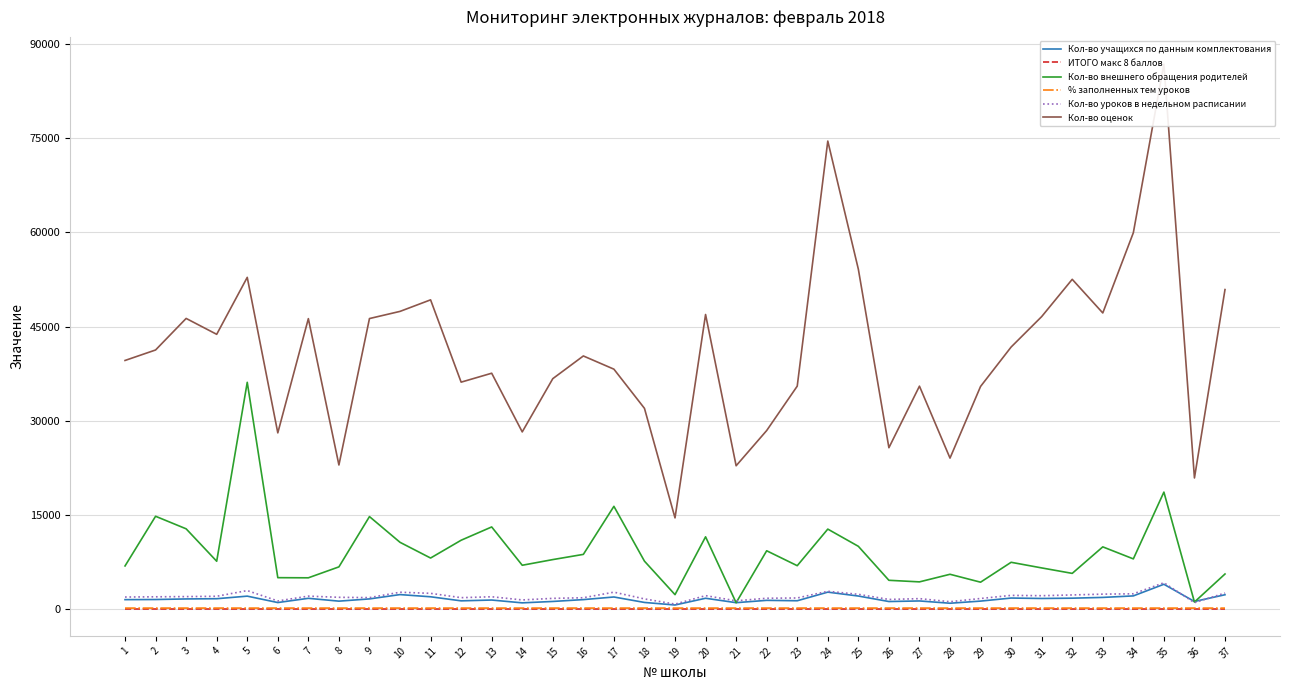

At which label does Кол-во учащихся по данным комплектования reach its minimum?

19